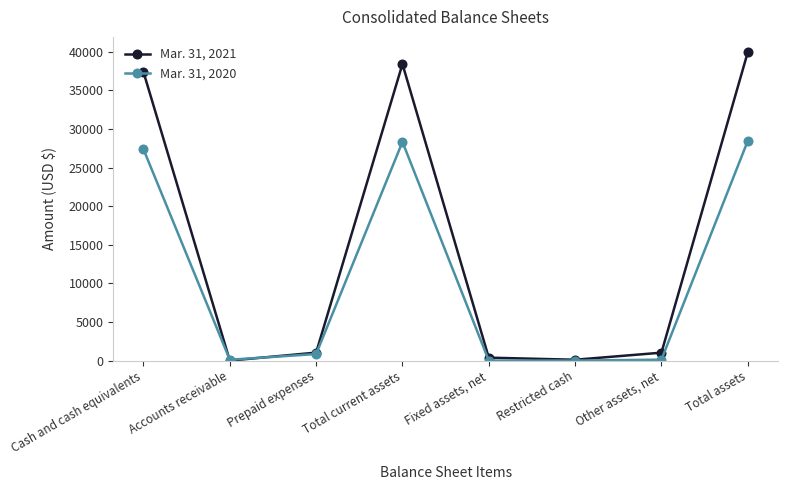

What is the maximum value shown in the chart?

39917